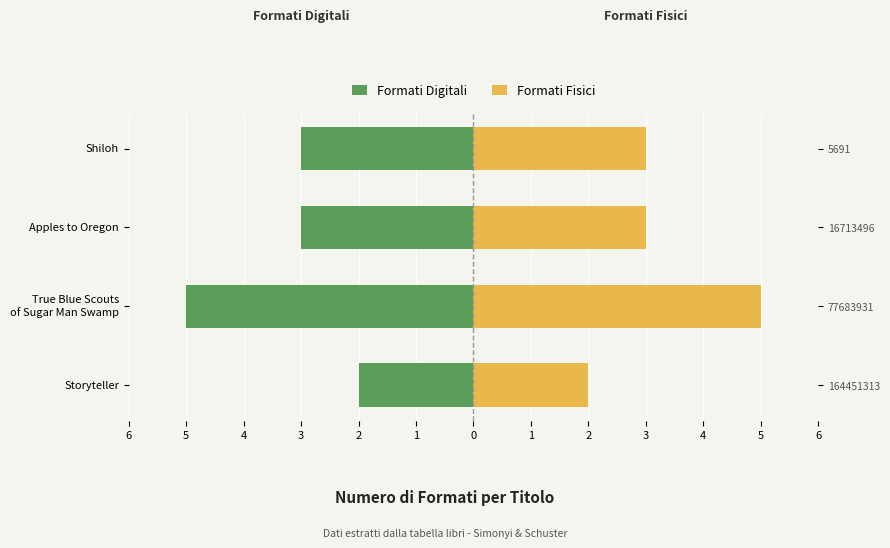

At Storyteller, list the series in order from smallest to largest.

Formati Digitali, Formati Fisici